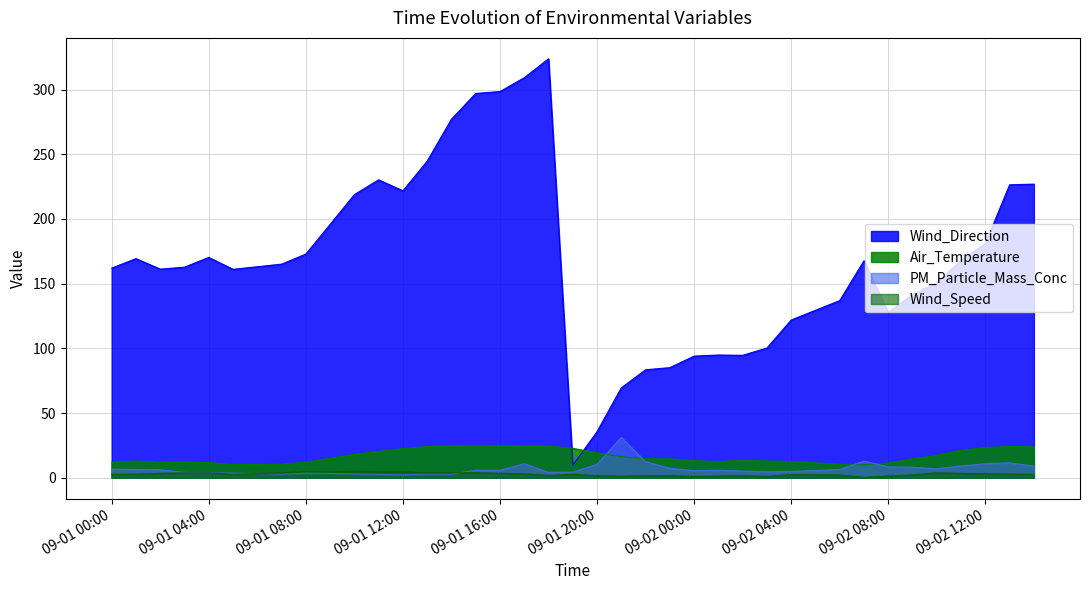

Reading left to right, what are all the values shown in this chart?

Wind_Direction: 162.0	169.4	161.3	162.7	170.3	161.1	165.1	172.9	195.8	218.8	230.3	221.8	244.7	277.1	297.0	298.5	309.2	323.8	9.6	35.7	69.5	83.5	85.1	94.0	94.9	94.6	100.3	121.9	137.0	167.8	127.7	141.6	150.9	167.9	181.1	226.4	227.0
Air_Temperature: 12.1	12.9	12.0	12.0	11.7	10.2	10.4	12.0	15.1	18.1	20.4	22.5	24.1	24.8	24.7	24.8	24.5	24.5	22.8	19.3	16.2	14.7	14.6	13.4	12.4	13.6	13.0	12.5	10.5	10.0	11.4	14.7	17.3	21.2	23.4	24.2	23.9
PM_Particle_Mass_Conc: 6.7	6.4	6.2	4.1	3.8	3.6	2.8	3.5	3.4	2.9	2.6	2.3	2.8	2.7	5.9	5.7	10.9	4.2	4.4	10.5	31.2	12.4	7.4	5.4	5.9	5.2	4.6	4.8	6.4	12.8	8.4	8.1	7.0	9.1	10.9	11.6	9.0
Wind_Speed: 2.7	2.8	3.4	3.8	3.8	2.7	3.7	4.9	4.7	5.1	4.8	4.7	3.8	4.0	3.8	3.5	3.0	1.8	2.7	1.6	1.2	1.7	1.7	1.1	1.3	1.7	1.1	2.4	2.1	0.3	1.4	2.3	3.8	3.4	3.1	2.9	2.6